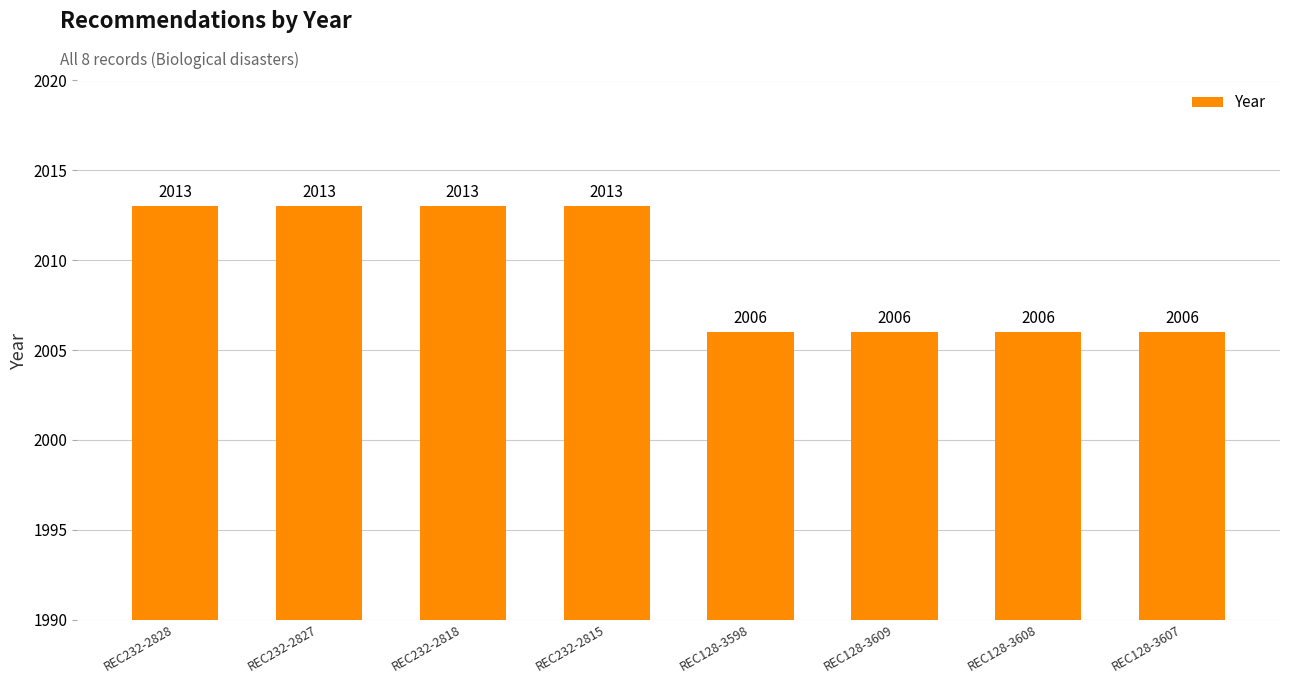

Reading left to right, list all the values displayed in this chart.

REC232-2828=2013	REC232-2827=2013	REC232-2818=2013	REC232-2815=2013	REC128-3598=2006	REC128-3609=2006	REC128-3608=2006	REC128-3607=2006